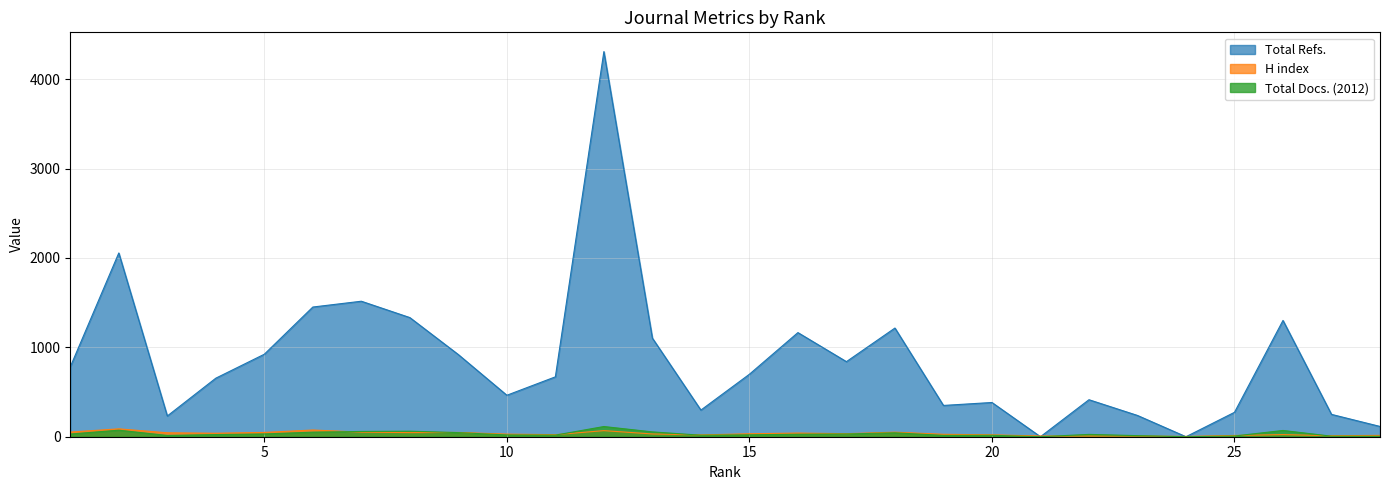

Which series has the largest total across all categories?

Total Refs.